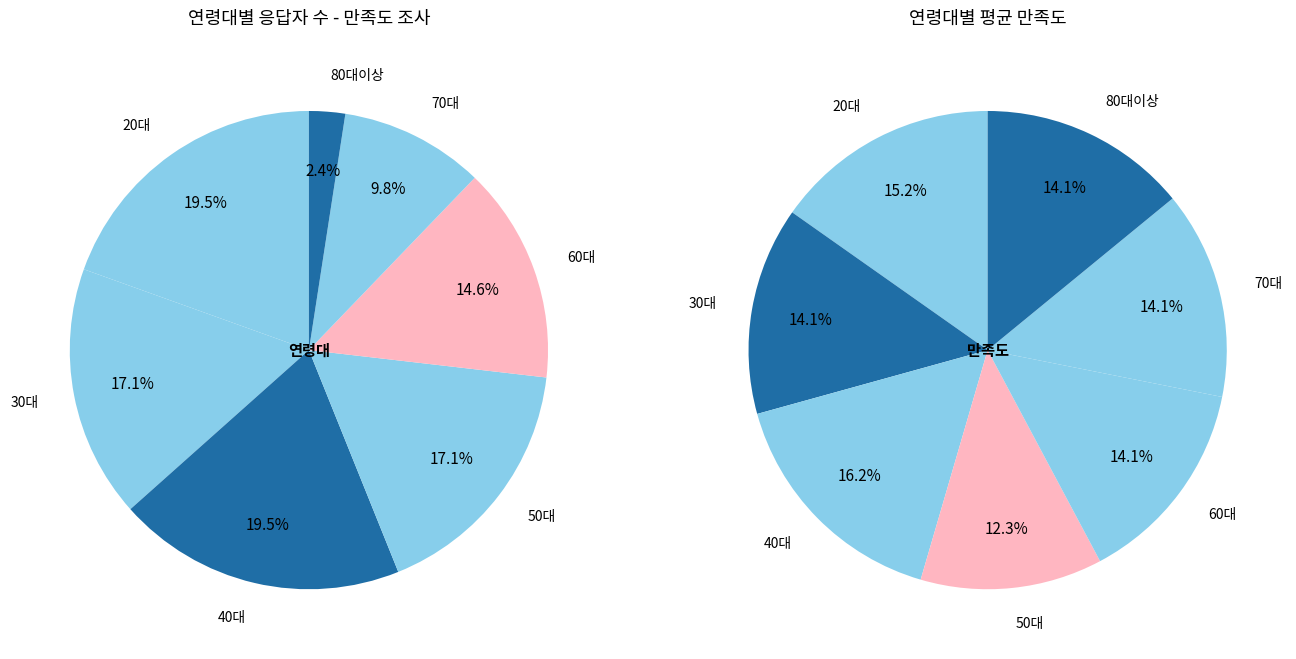

Is it true that 70대 is 28% of the pie?

False